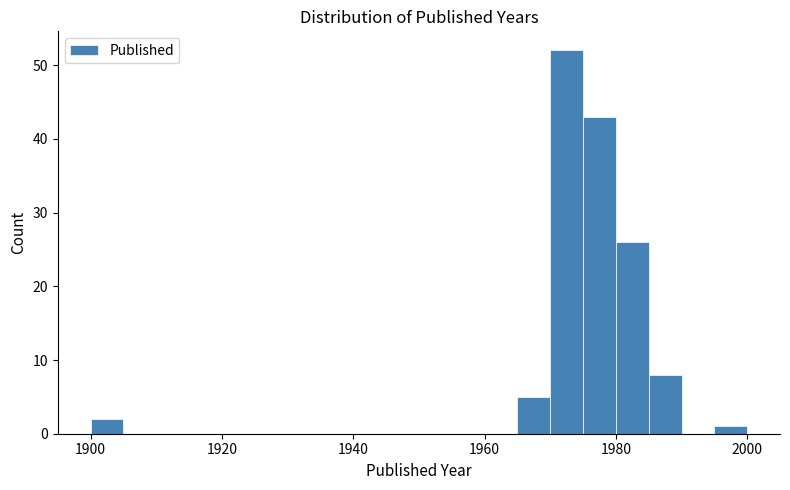

Around what value on the x-axis is the tallest bar? Give the approximate position of its centre, as read against the axis.

1972